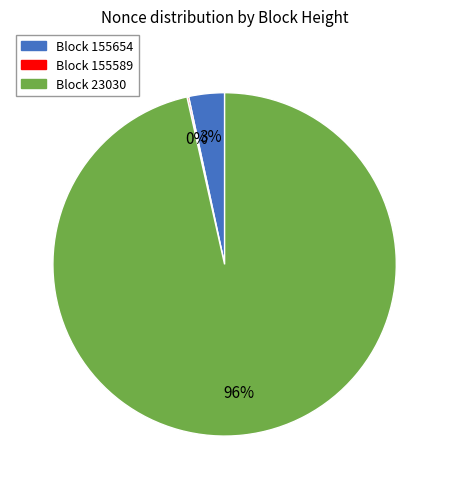

Is it true that Block 155654 is 3% of the pie?

True